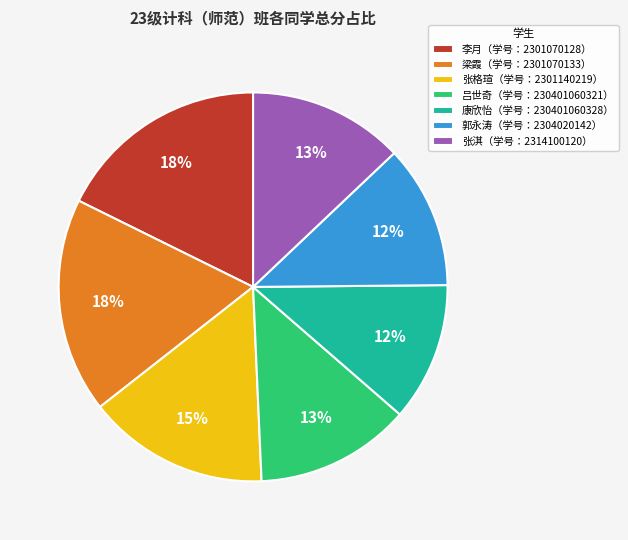

To the nearest percent, what percentage of the pie is 梁霞（学号：2301070133）?

18%